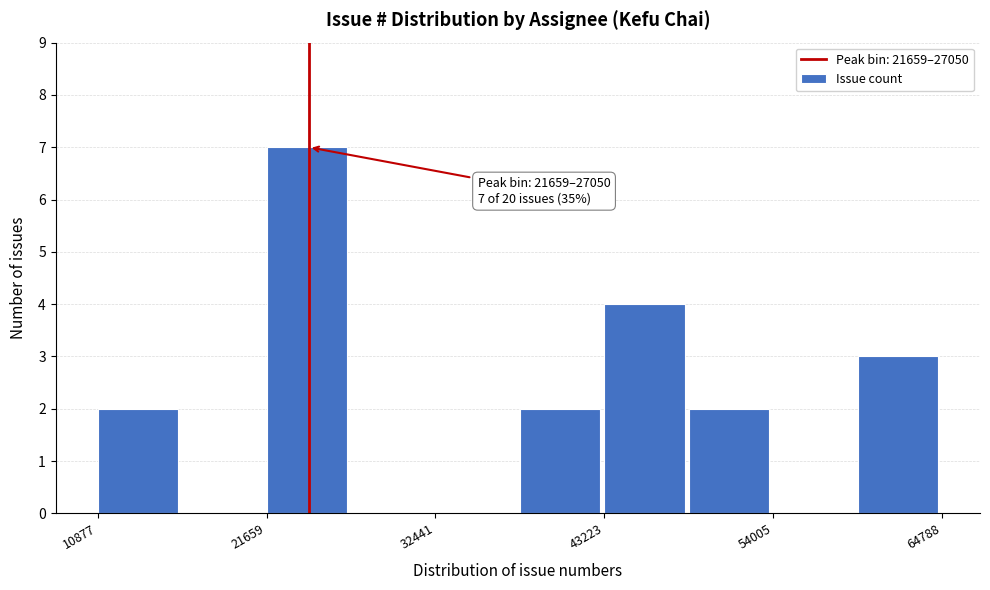

Read against the x-axis, roughly where is the centre of the tallest bar?

24000